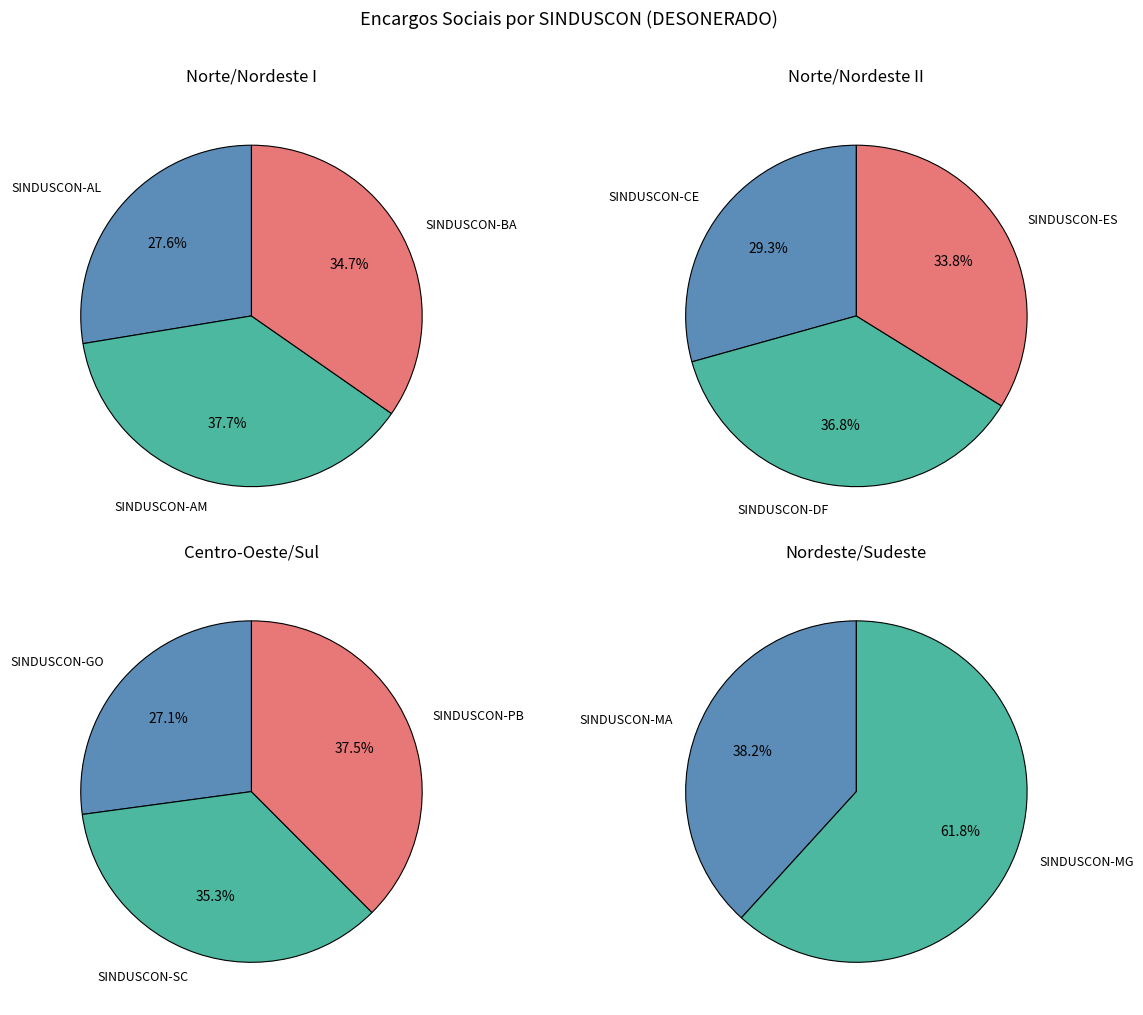

Between SINDUSCON-AL and SINDUSCON-AM, which is larger?

SINDUSCON-AM